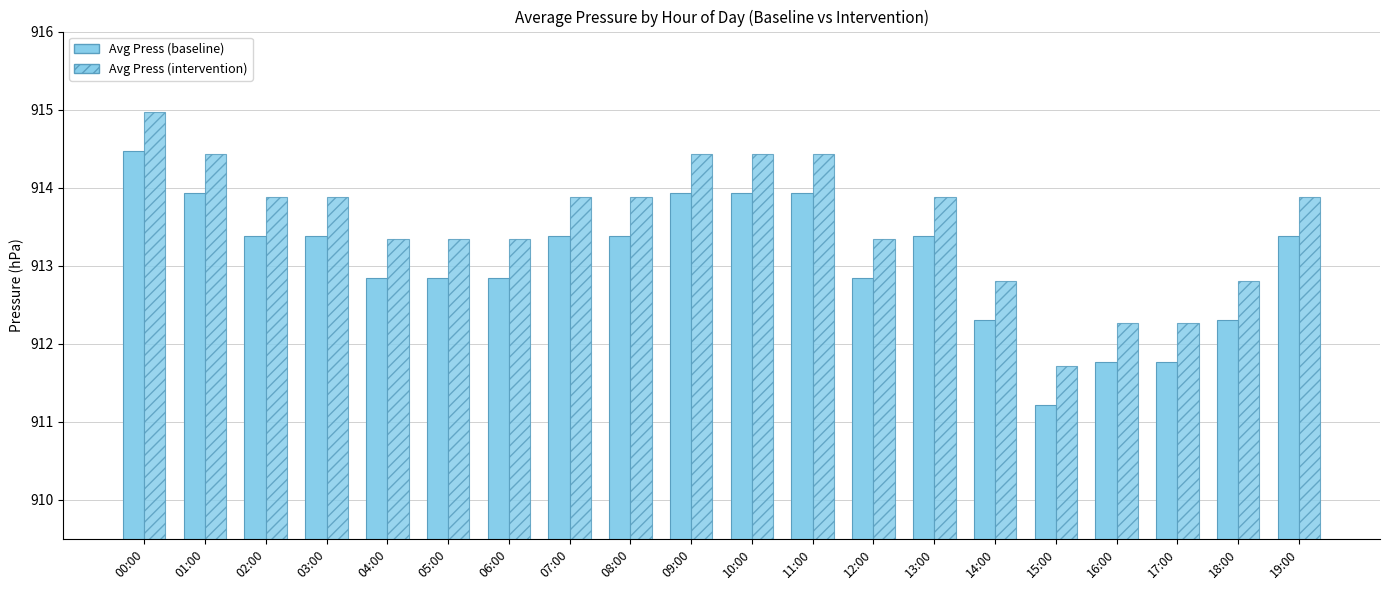

True or false: Avg Press (intervention) has a value of 1505.0 at 14:00.

False